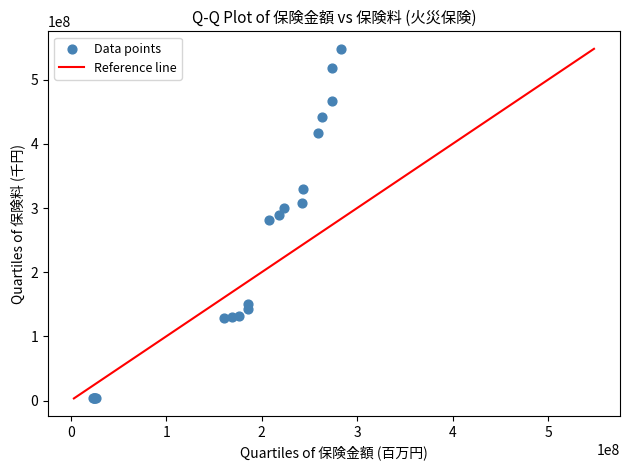

What Y value in the scatter plot is closest to 275744109?

282004286